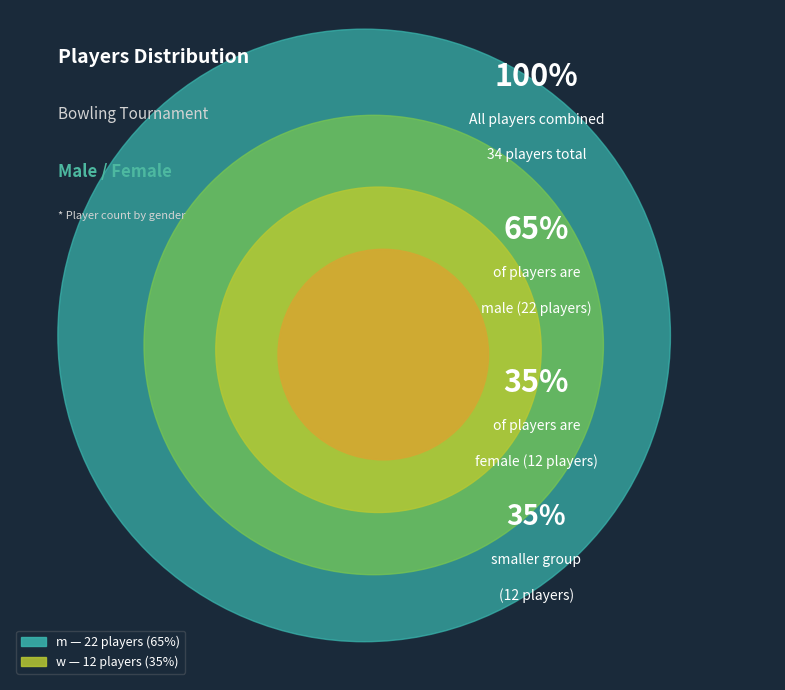

The w slice represents 44% of the pie. True or false?

False